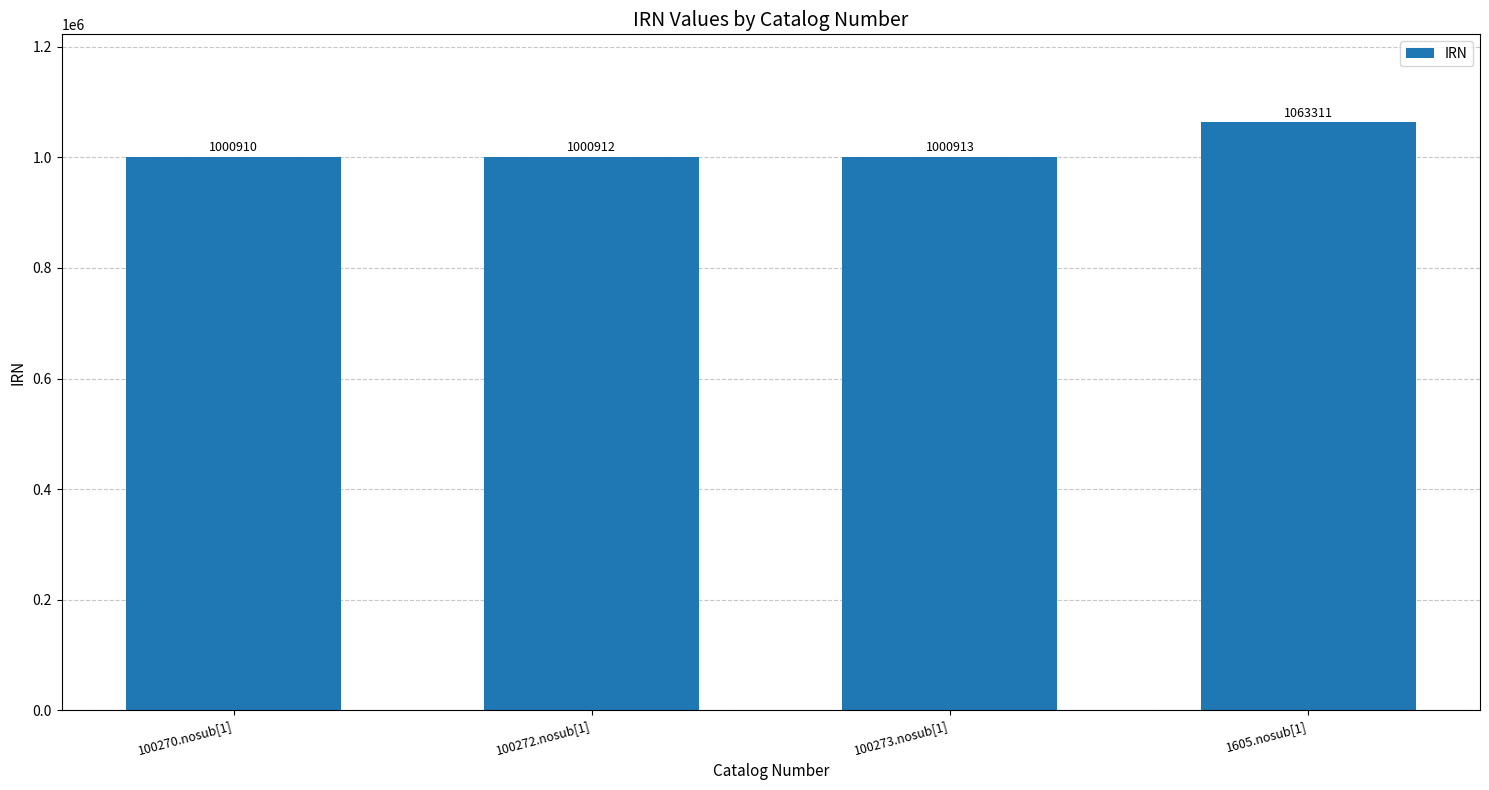

Between 100272.nosub[1] and 1605.nosub[1], which is larger?

1605.nosub[1]